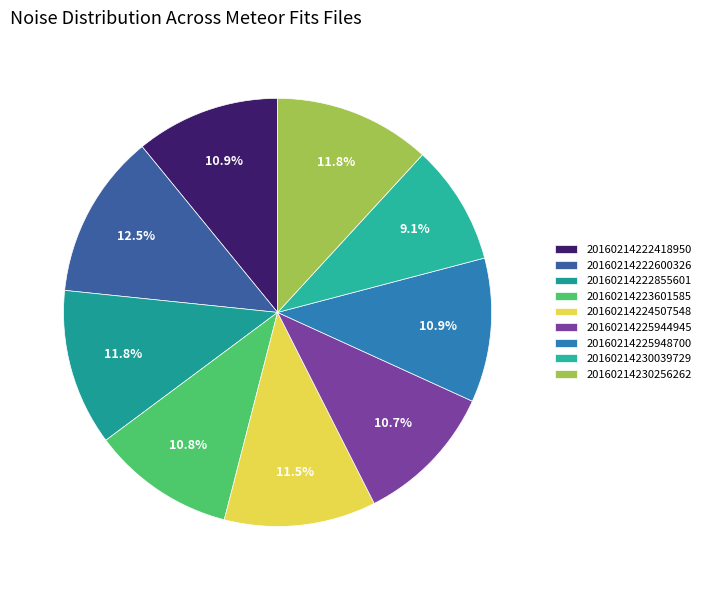

Is the sum of 20160214222600326 and 20160214225948700 greater than half?

No